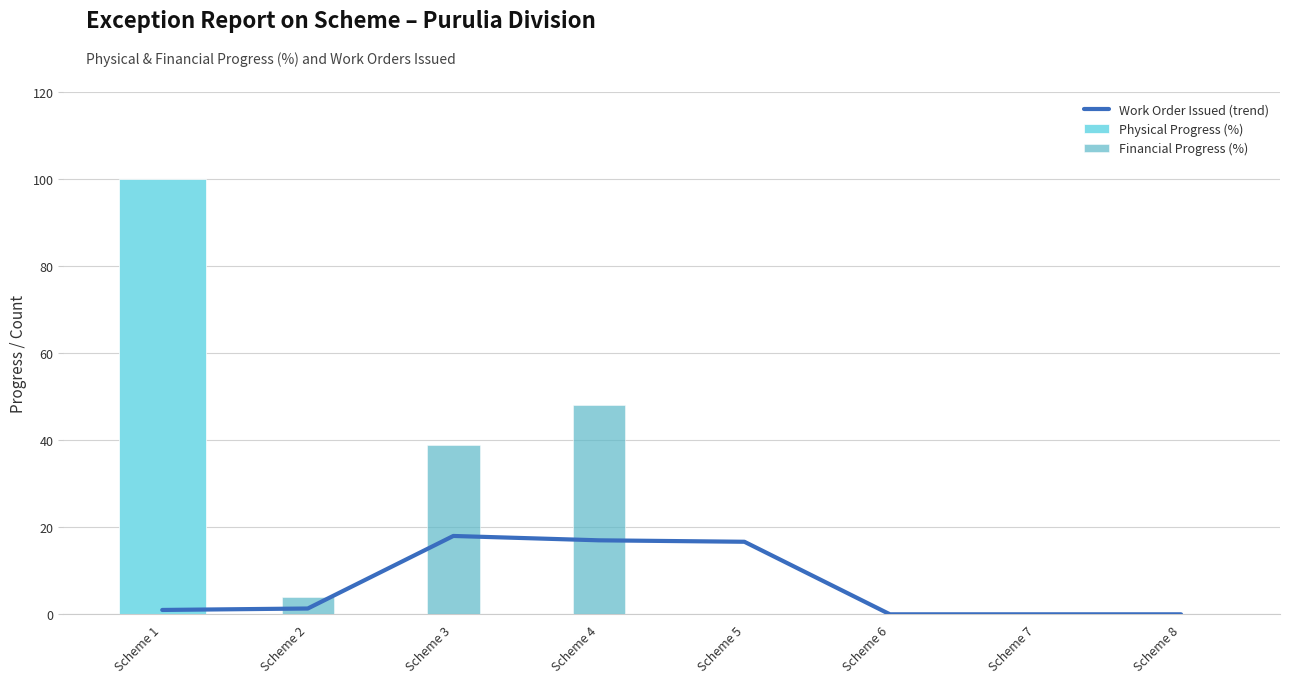

What are all the series names shown in the legend?

Work Order Issued (trend), Physical Progress (%), Financial Progress (%)